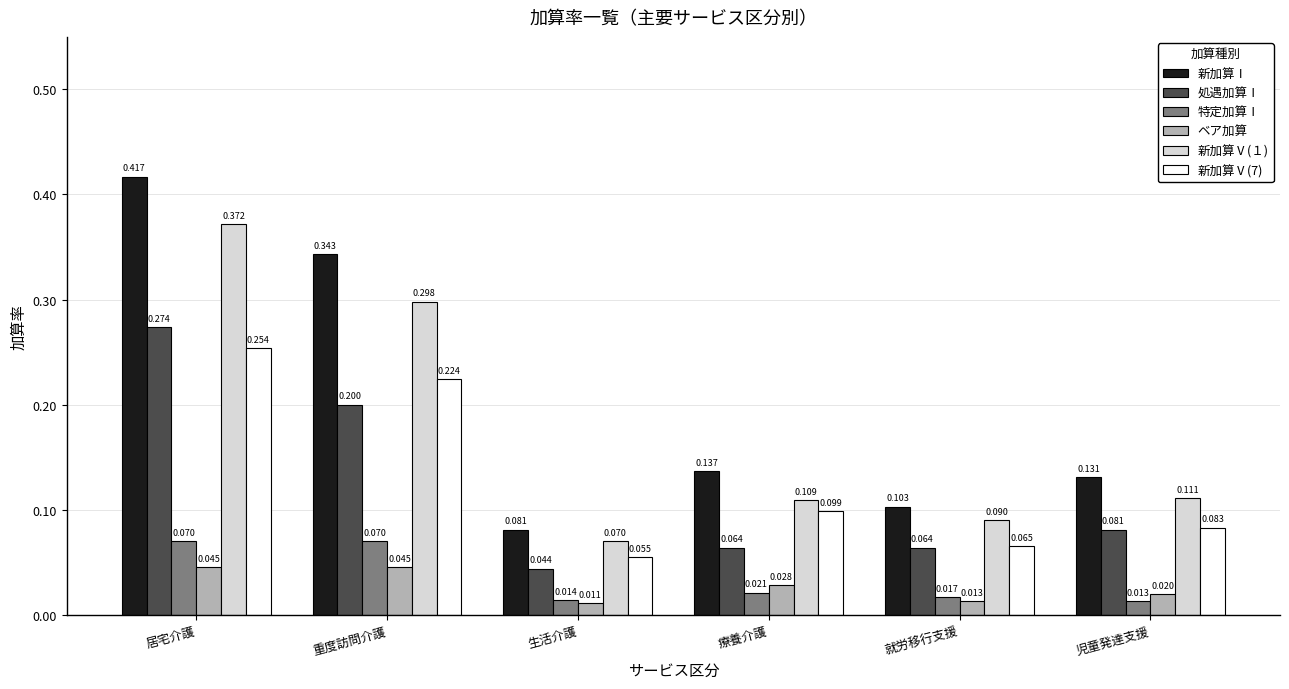

Which label corresponds to the largest value in the chart?

居宅介護